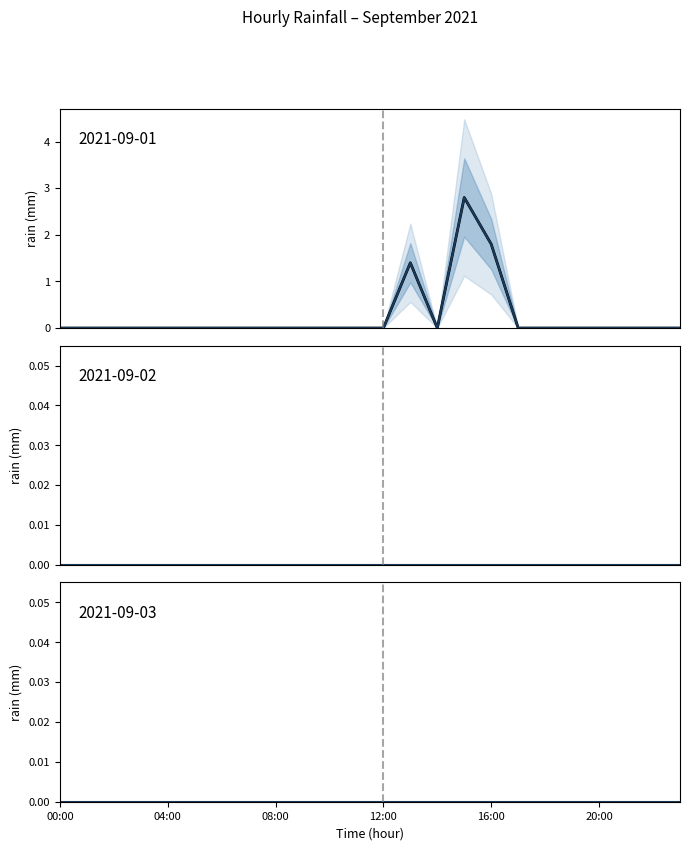

True or false: 2021-09-03 and 2021-09-01 cross at least once.

False